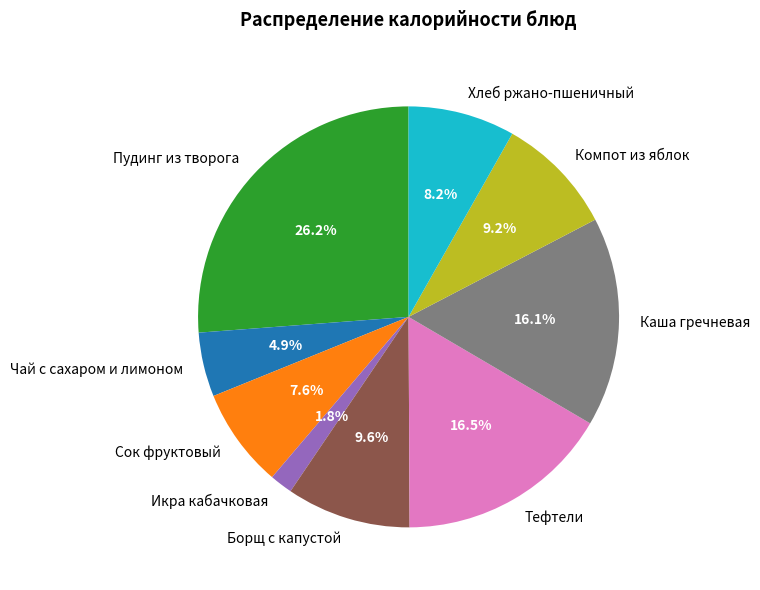

What is the ratio of the value at Каша гречневая to the value at Пудинг из творога?

0.6